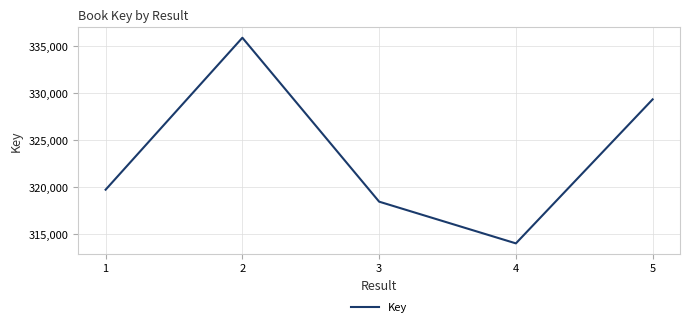

Reading left to right, transcribe all the data shown in this chart.

1=319749	2=335871	3=318478	4=314052	5=329333